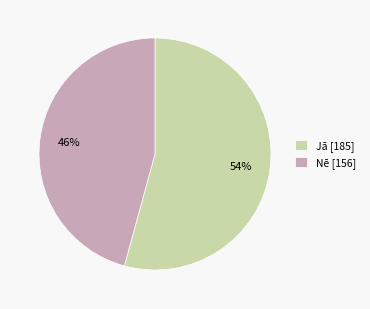

Which has a higher value, Nē [156] or Jā [185]?

Jā [185]